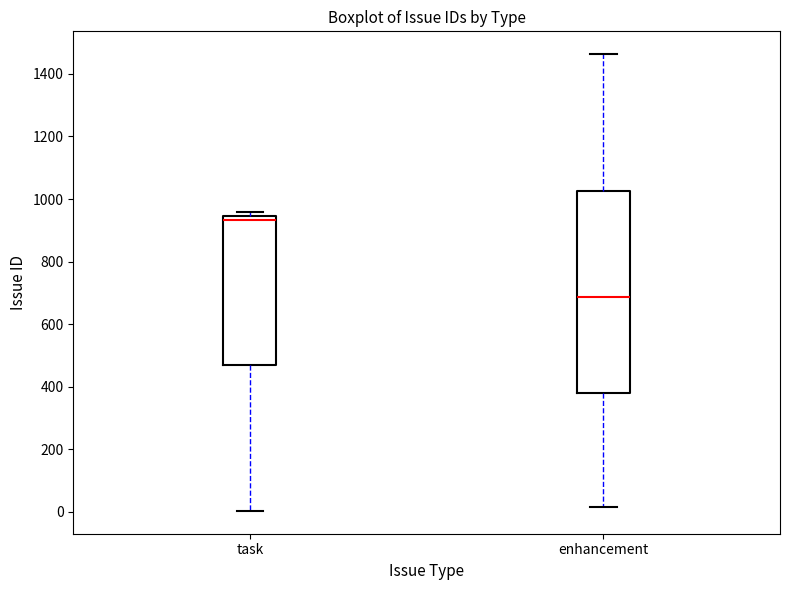

Where is the upper edge of the box for task on the y-axis? The values are not printed on the chart, so give them approximately, as read against the axis.

940